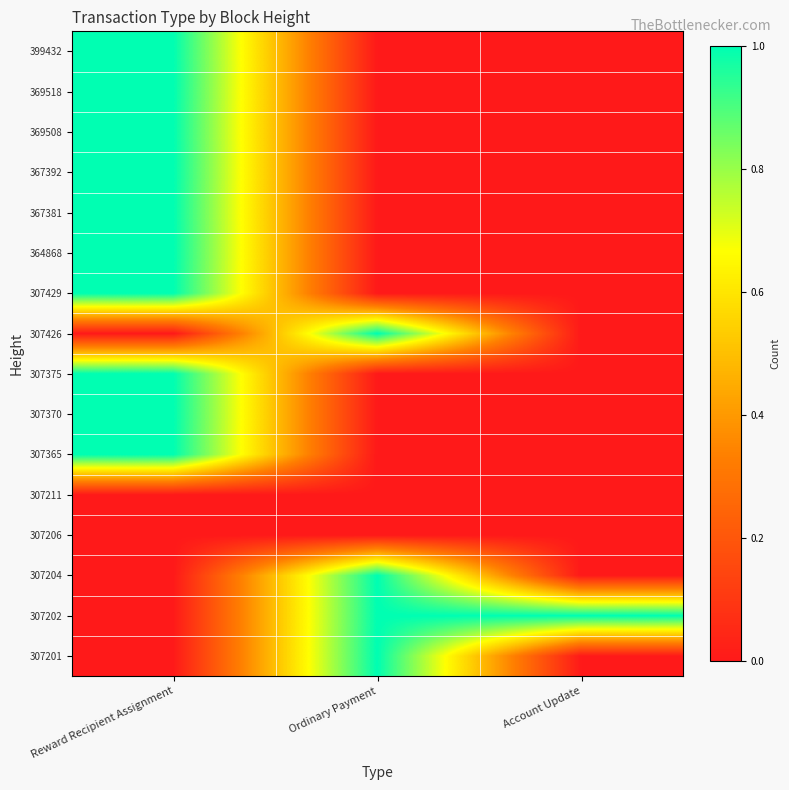

Reading right to left, what are all the values shown in this chart?

307201: Account Update=0	Ordinary Payment=1	Reward Recipient Assignment=0
307202: Account Update=1	Ordinary Payment=1	Reward Recipient Assignment=0
307204: Account Update=0	Ordinary Payment=1	Reward Recipient Assignment=0
307206: Account Update=0	Ordinary Payment=0	Reward Recipient Assignment=0
307211: Account Update=0	Ordinary Payment=0	Reward Recipient Assignment=0
307365: Account Update=0	Ordinary Payment=0	Reward Recipient Assignment=1
307370: Account Update=0	Ordinary Payment=0	Reward Recipient Assignment=1
307375: Account Update=0	Ordinary Payment=0	Reward Recipient Assignment=1
307426: Account Update=0	Ordinary Payment=1	Reward Recipient Assignment=0
307429: Account Update=0	Ordinary Payment=0	Reward Recipient Assignment=1
364868: Account Update=0	Ordinary Payment=0	Reward Recipient Assignment=1
367381: Account Update=0	Ordinary Payment=0	Reward Recipient Assignment=1
367392: Account Update=0	Ordinary Payment=0	Reward Recipient Assignment=1
369508: Account Update=0	Ordinary Payment=0	Reward Recipient Assignment=1
369518: Account Update=0	Ordinary Payment=0	Reward Recipient Assignment=1
399432: Account Update=0	Ordinary Payment=0	Reward Recipient Assignment=1